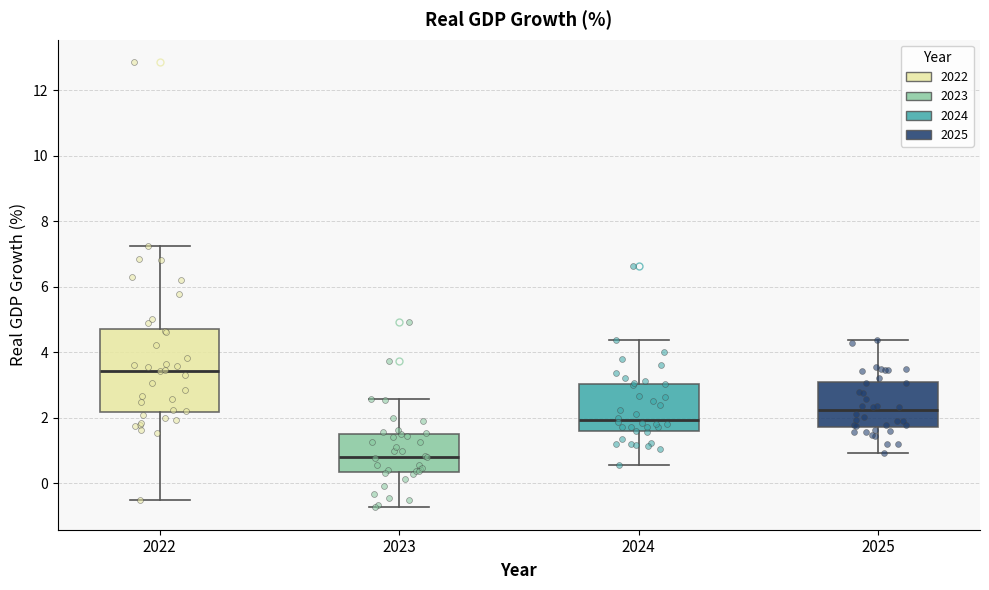

Where does the upper whisker of the box at x = 2025 end on the y-axis? The values are not printed on the chart, so give them approximately, as read against the axis.

4.4